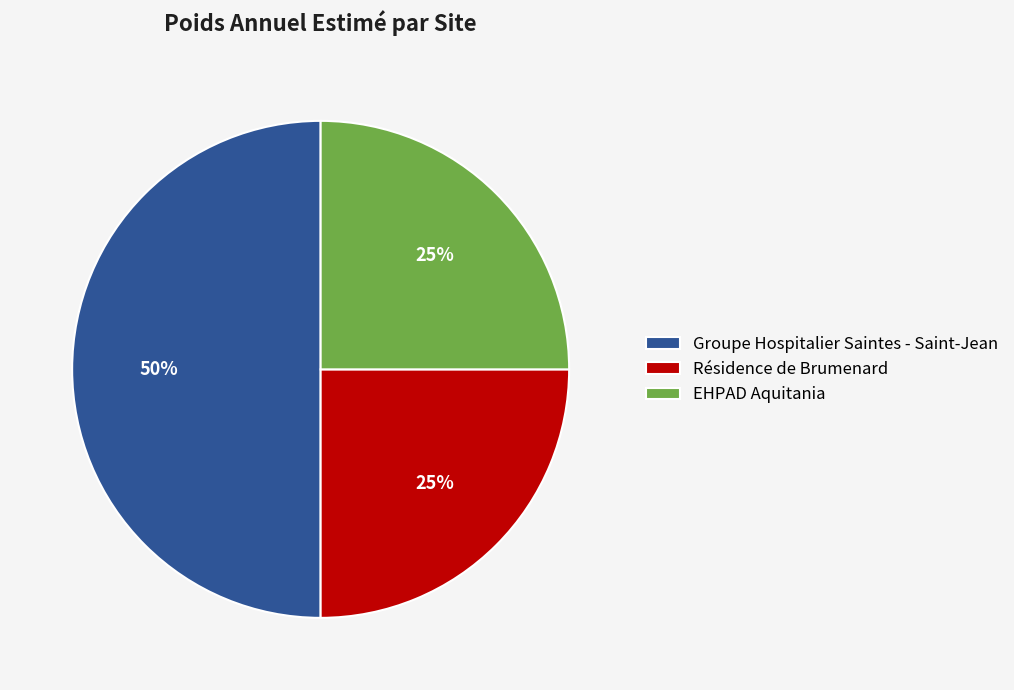

To the nearest percent, what is the combined percentage of Groupe Hospitalier Saintes - Saint-Jean and Résidence de Brumenard?

75%